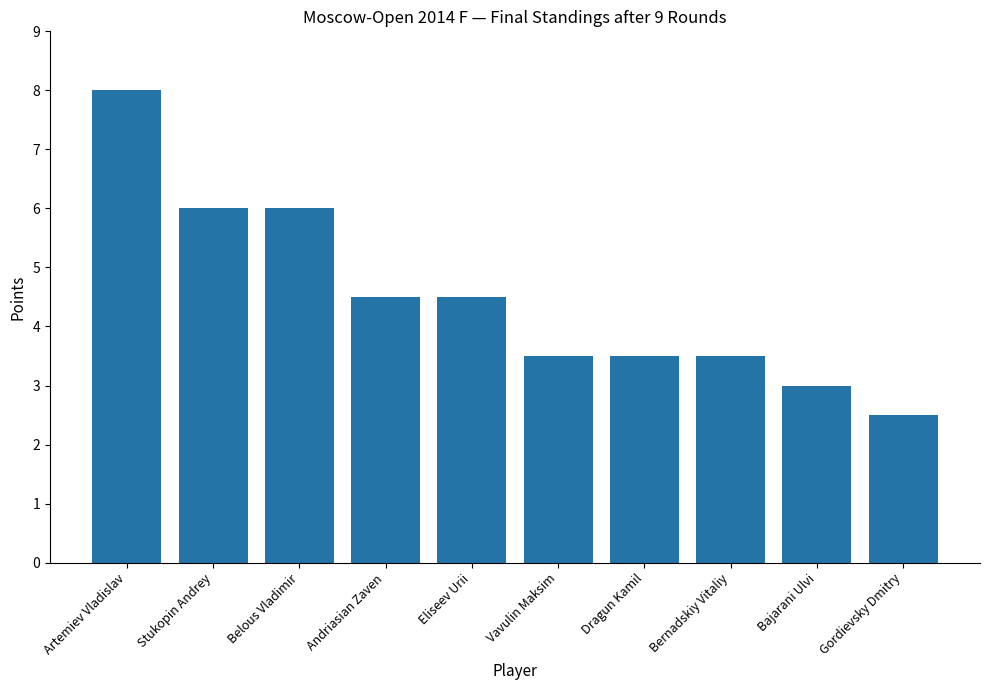

Which label corresponds to the smallest value in the chart?

Gordievsky Dmitry